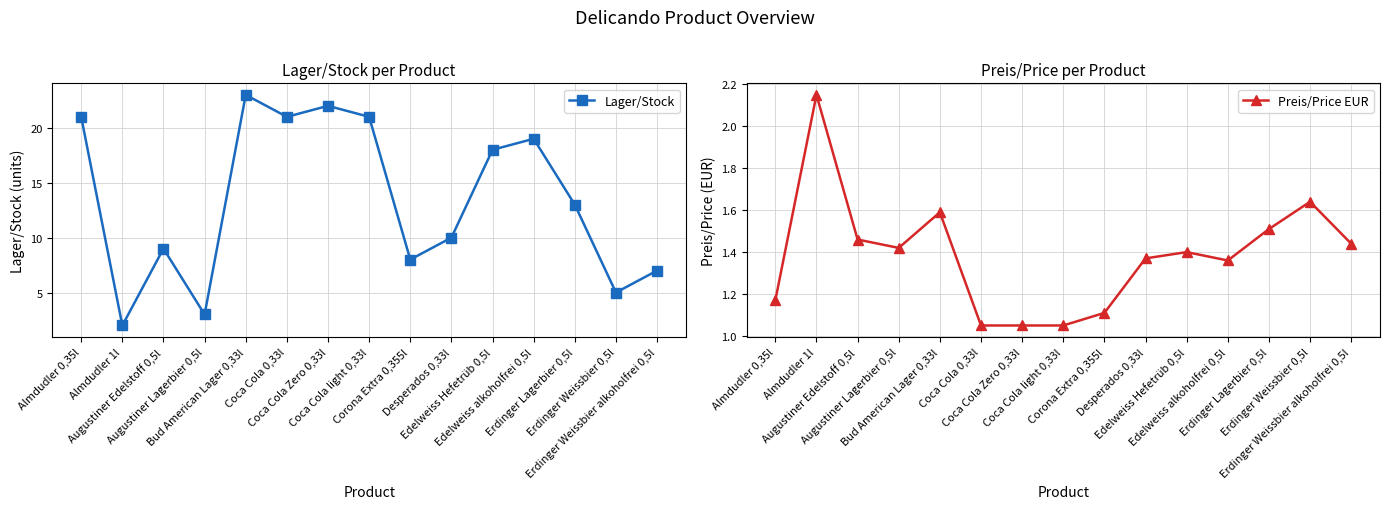

How many intersections are there between Lager/Stock and Preis/Price EUR?

2